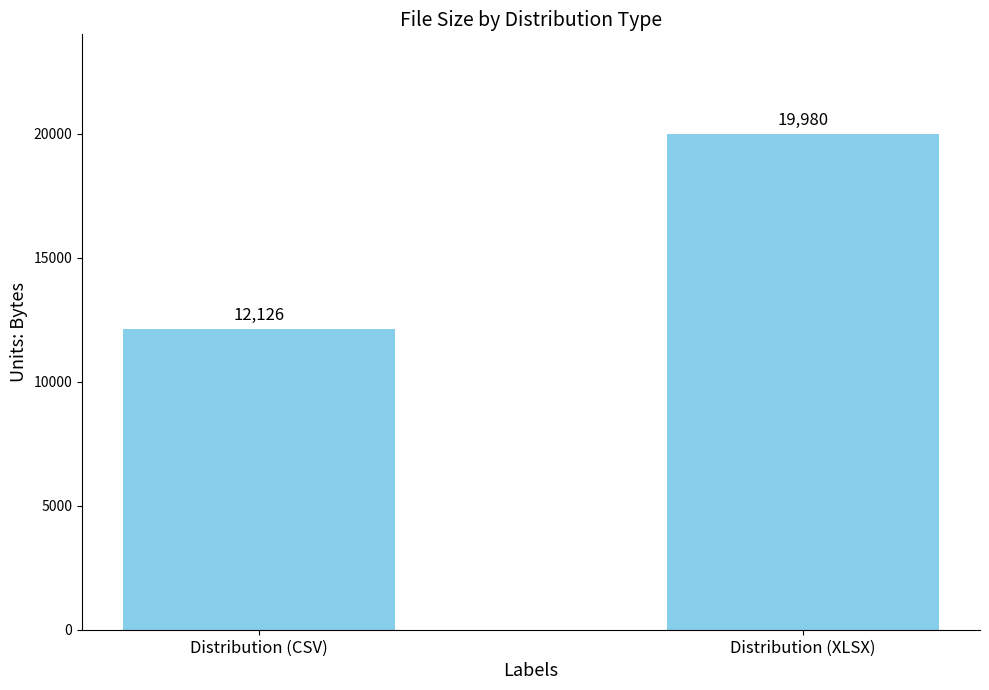

How many data points does each series have?

2